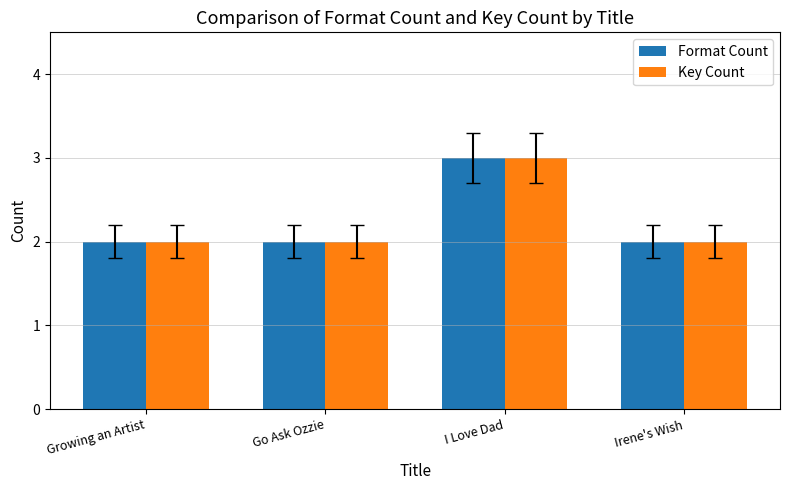

What is the maximum value shown in the chart?

3